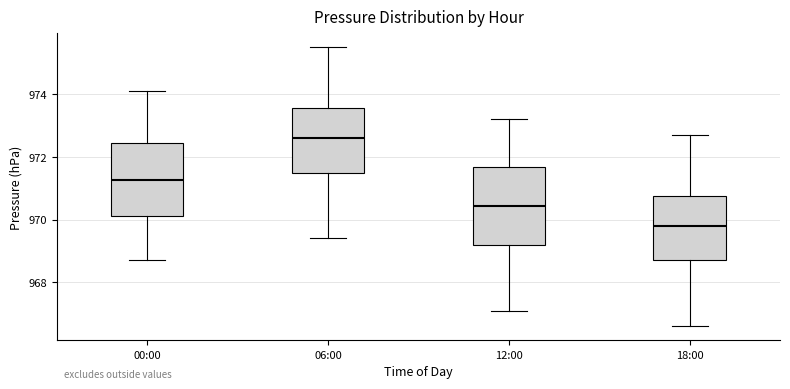

Which box's median line is the highest?

06:00